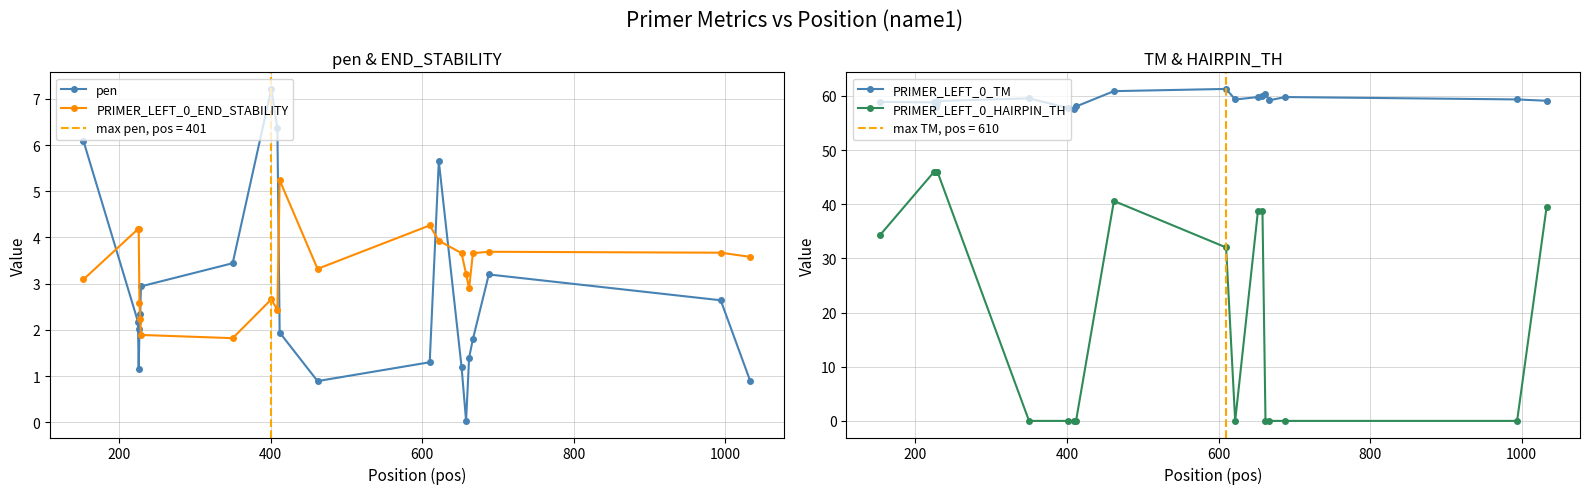

True or false: PRIMER_LEFT_0_END_STABILITY and pen intersect in this chart.

True